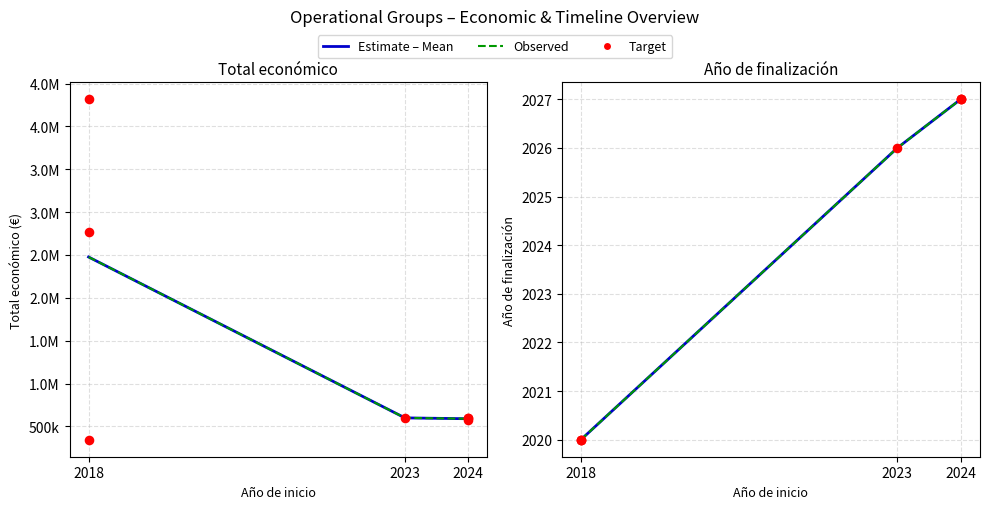

Which series has the widest spread of Y values?

Total económico